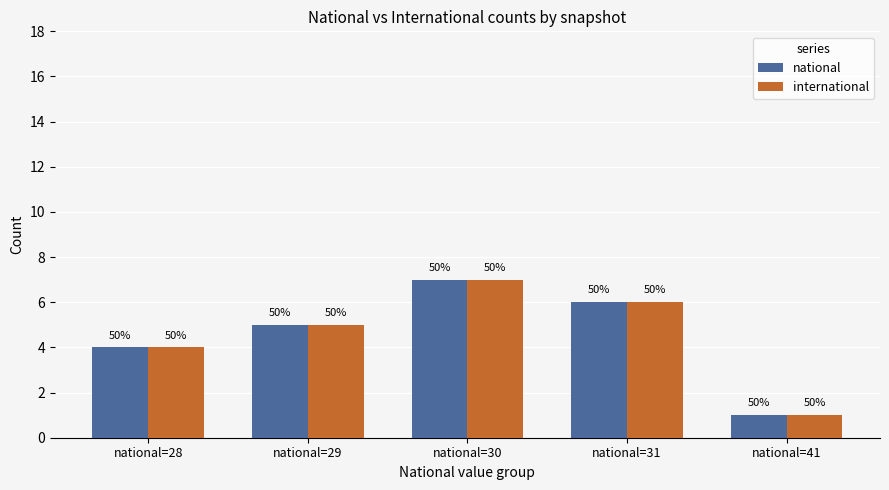

What are all the series names shown in the legend?

national, international